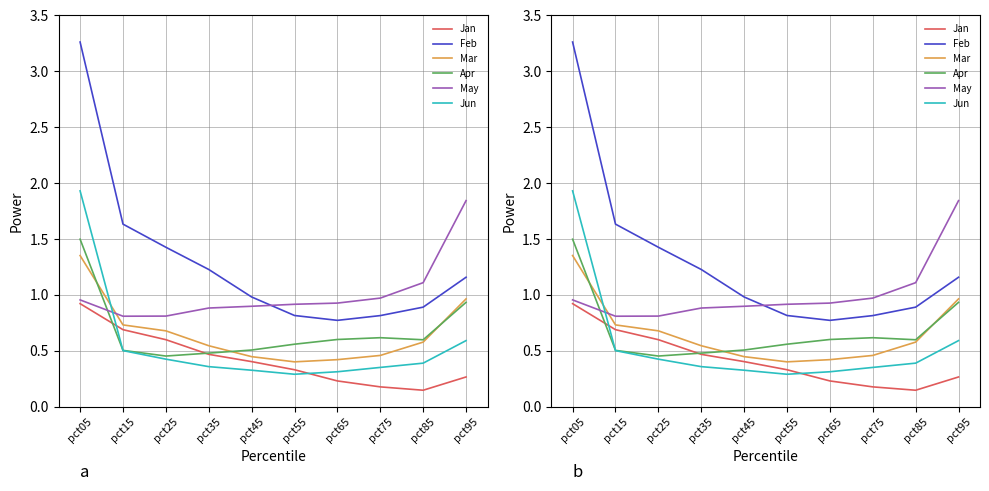

At which label is May closest to 1?

pct75